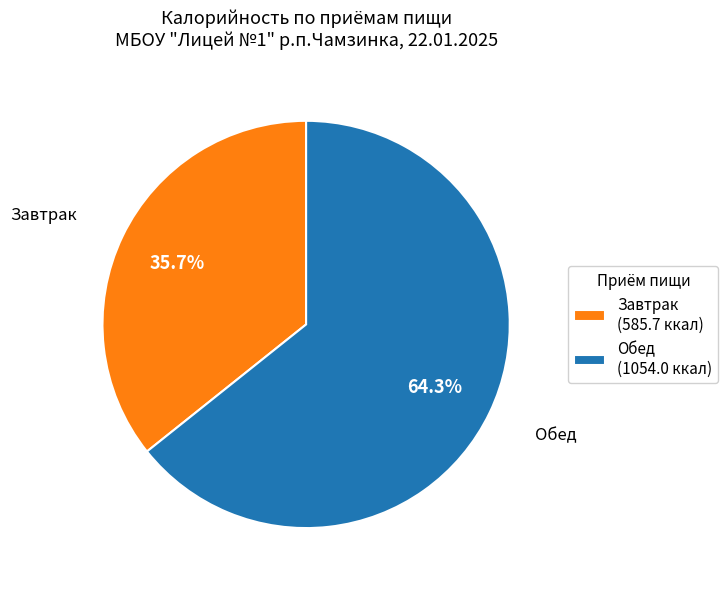

Between Завтрак (585.7 ккал) and Обед (1054.0 ккал), which is larger?

Обед (1054.0 ккал)